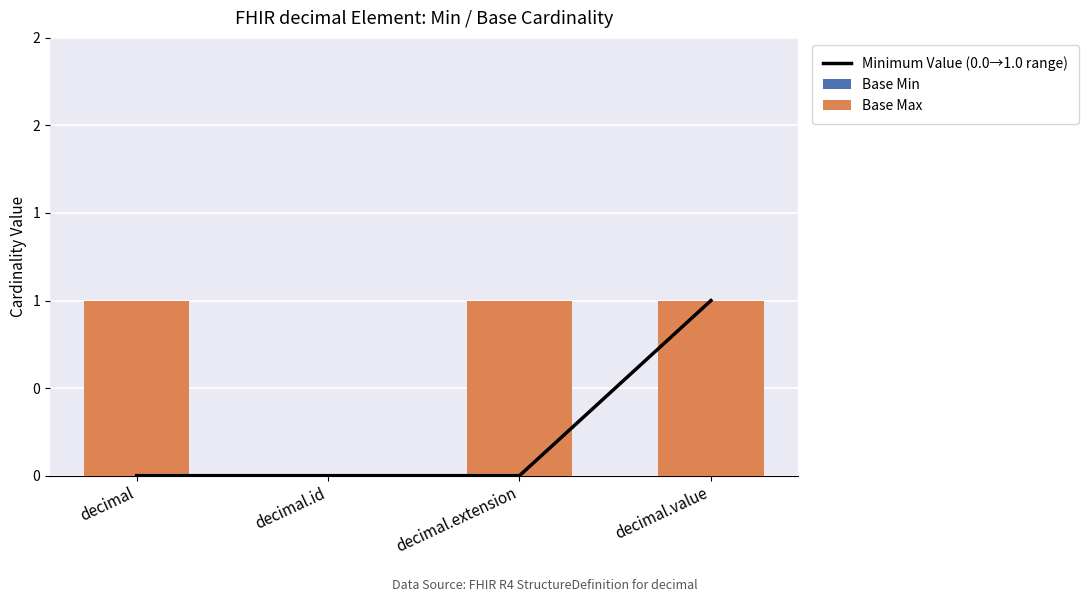

List the series in order of their peak value, highest first.

Minimum Value (0.0→1.0 range), Base Max, Base Min